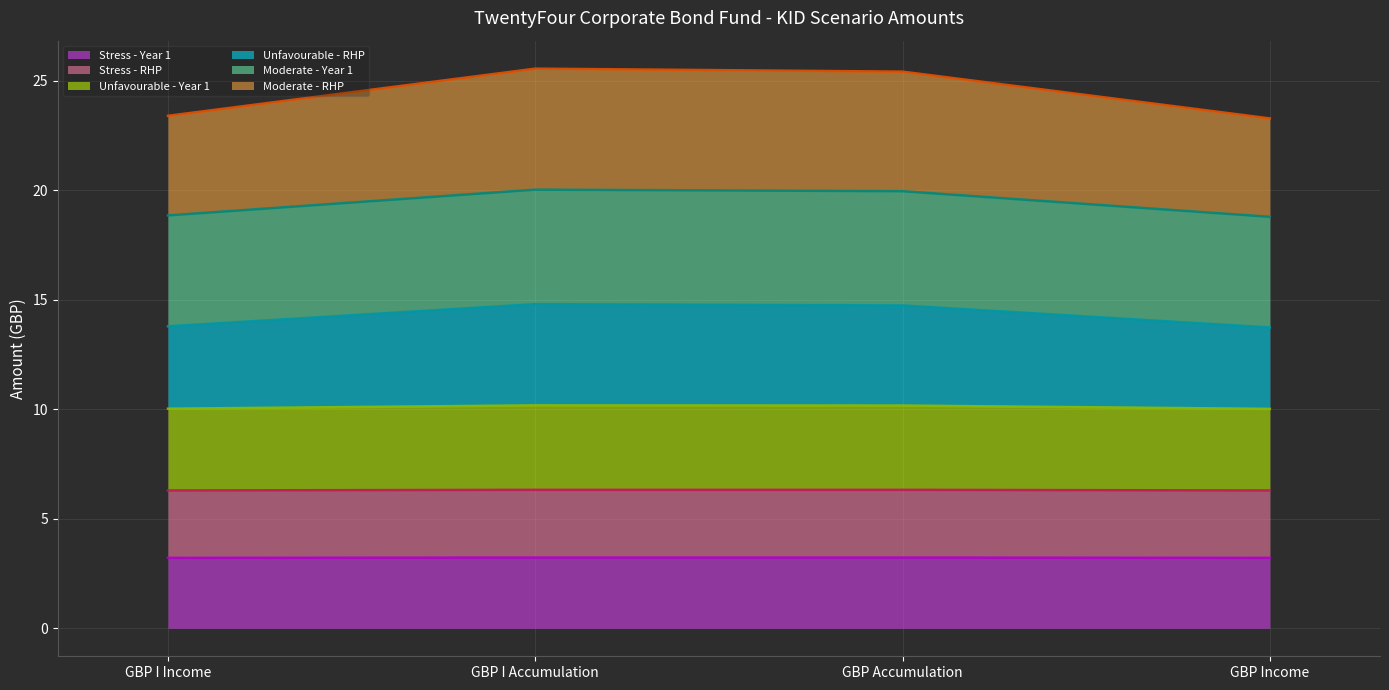

True or false: Stress - Year 1 and Stress - RHP cross at least once.

False